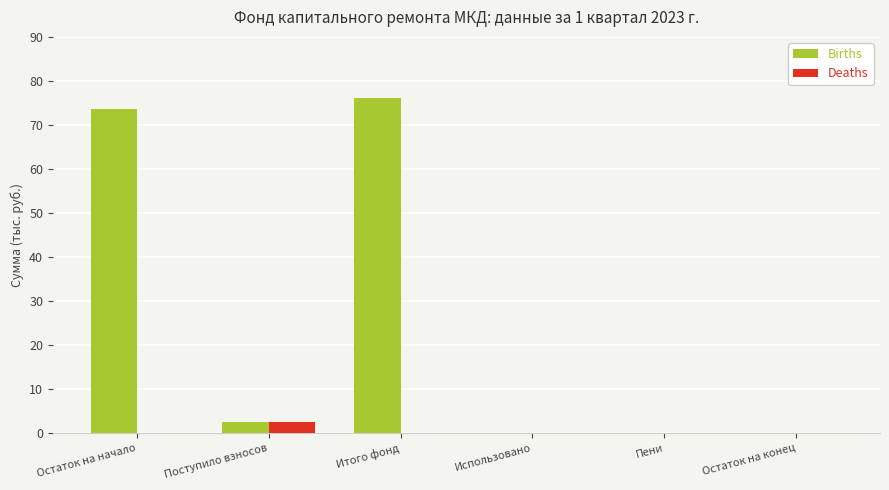

At which category is the sum across all series the highest?

Итого фонд